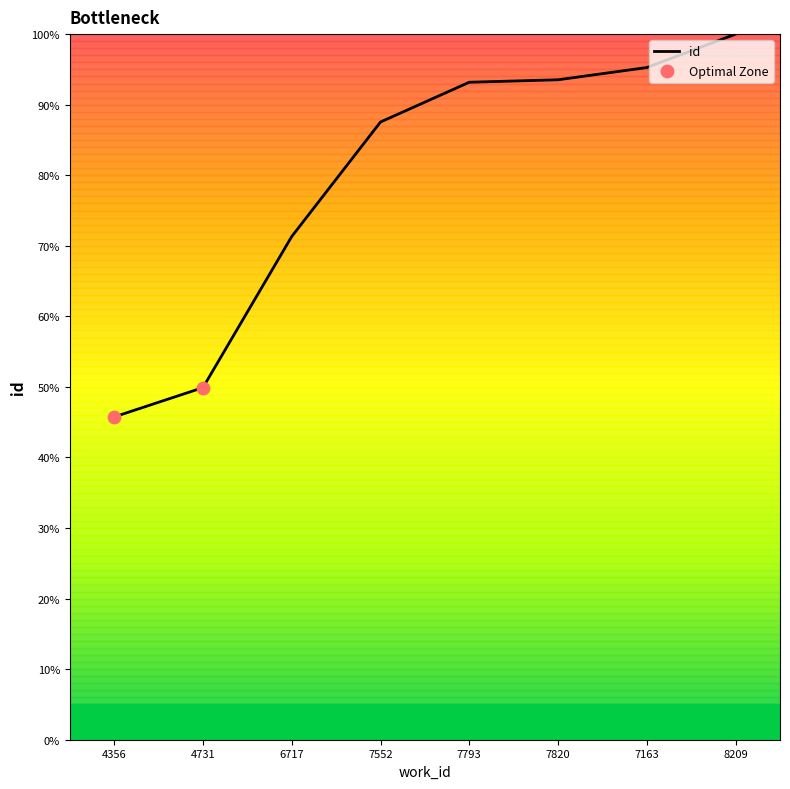

Which has a higher value, 7793 or 7552?

7793